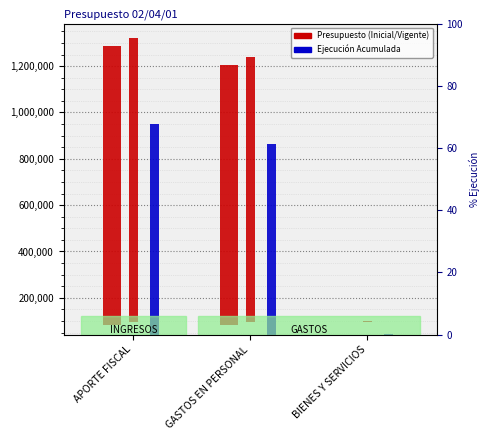

What is the total value across all series at BIENES Y SERVICIOS?

4513.0